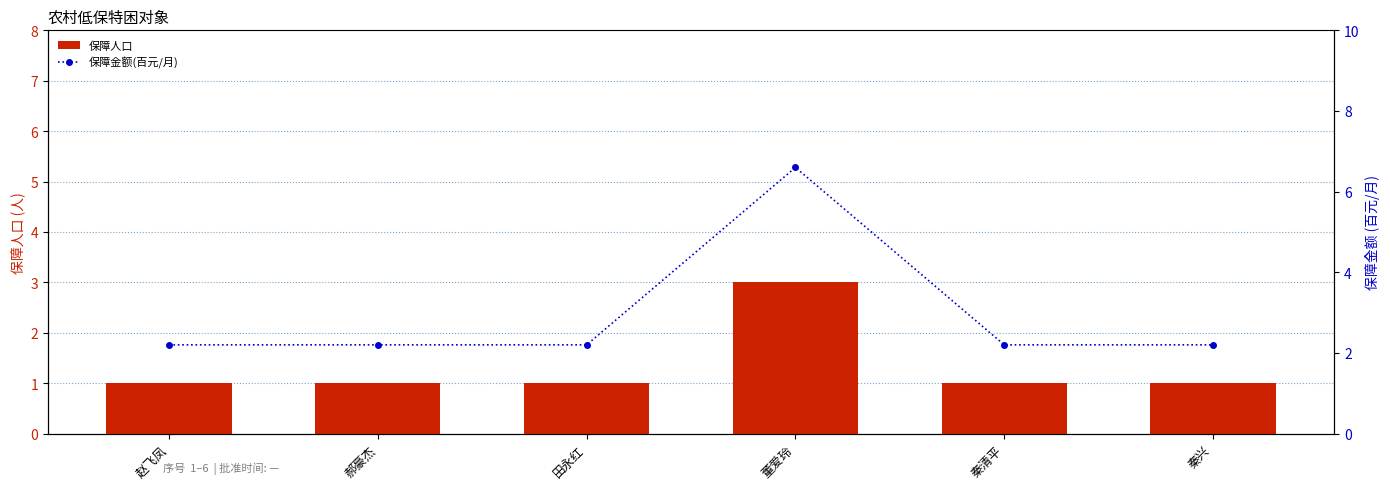

What is the sum of the 保障人口 values at 郝豪杰 and 董爱玲?

4